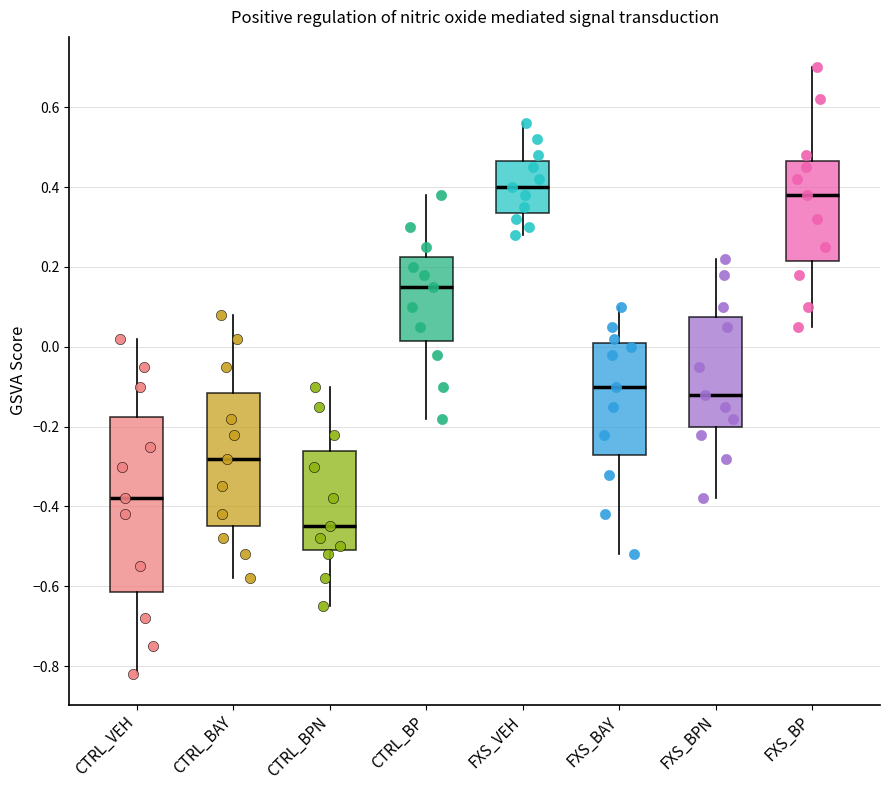

Reading left to right, read every box against the y-axis: the position of its median line, the range the box covers, and the ends of its whiskers. The values are not printed on the chart, so give them approximately, as read against the axis.

CTRL_VEH: median -0.38, box -0.62 to -0.18, whiskers -0.82 to 0.02
CTRL_BAY: median -0.28, box -0.44 to -0.12, whiskers -0.58 to 0.08
CTRL_BPN: median -0.44, box -0.50 to -0.26, whiskers -0.64 to -0.10
CTRL_BP: median 0.16, box 0.02 to 0.22, whiskers -0.18 to 0.38
FXS_VEH: median 0.40, box 0.34 to 0.46, whiskers 0.28 to 0.56
FXS_BAY: median -0.10, box -0.26 to 0.02, whiskers -0.52 to 0.10
FXS_BPN: median -0.12, box -0.20 to 0.08, whiskers -0.38 to 0.22
FXS_BP: median 0.38, box 0.22 to 0.46, whiskers 0.06 to 0.70